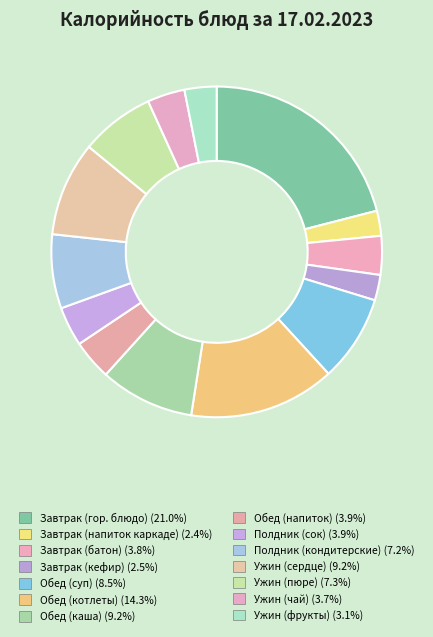

The Ужин (фрукты) slice represents 3% of the pie. True or false?

True